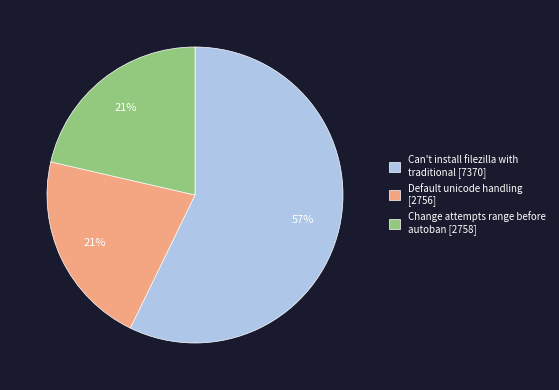

Do Default unicode handling and Change attempts range before autoban together represent more than half of the pie?

No